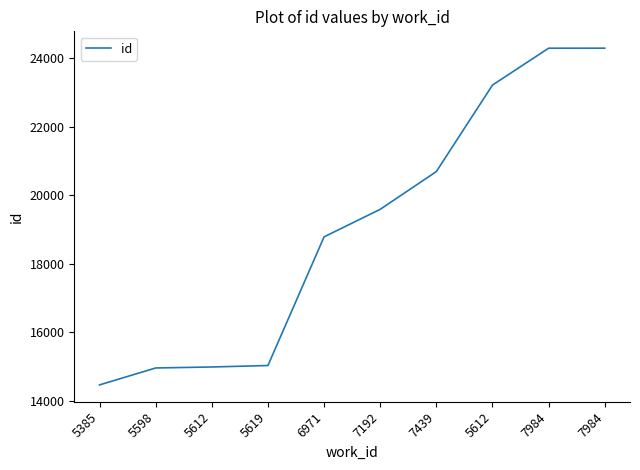

Does the chart have visible grid lines?

No